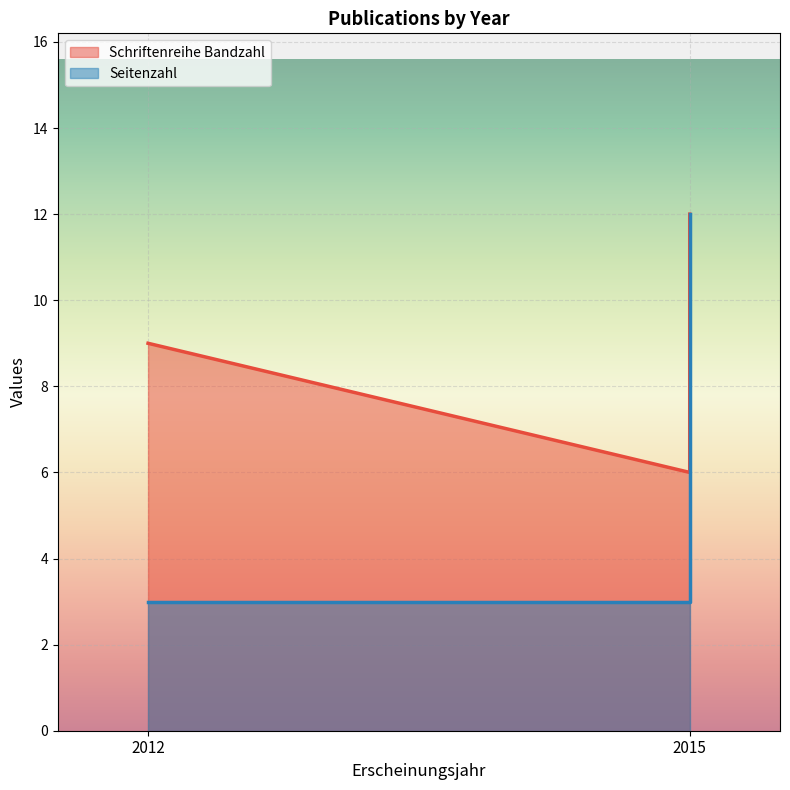

Is it true that Schriftenreihe Bandzahl equals 10 at 2015?

False